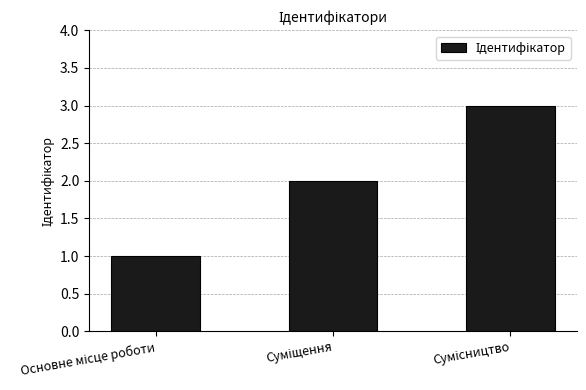

What is the sum of all values?

6